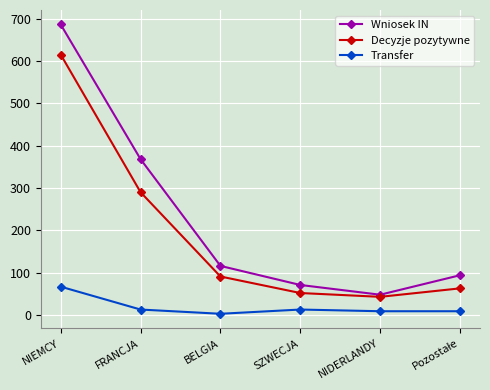

Rank the series by their maximum value, from highest to lowest.

Wniosek IN, Decyzje pozytywne, Transfer